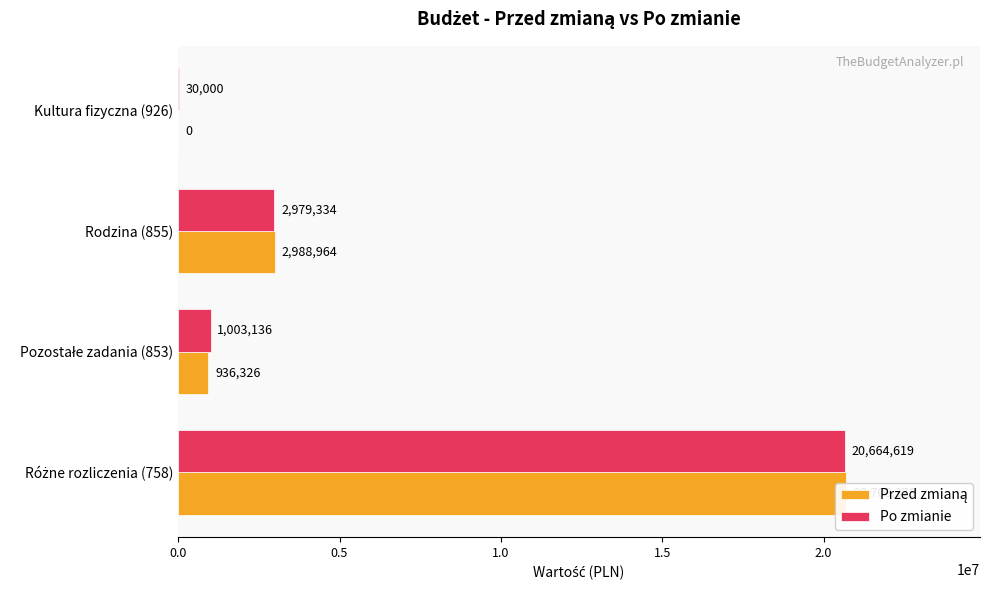

The Po zmianie series shows 1834638 at Rodzina (855). True or false?

False